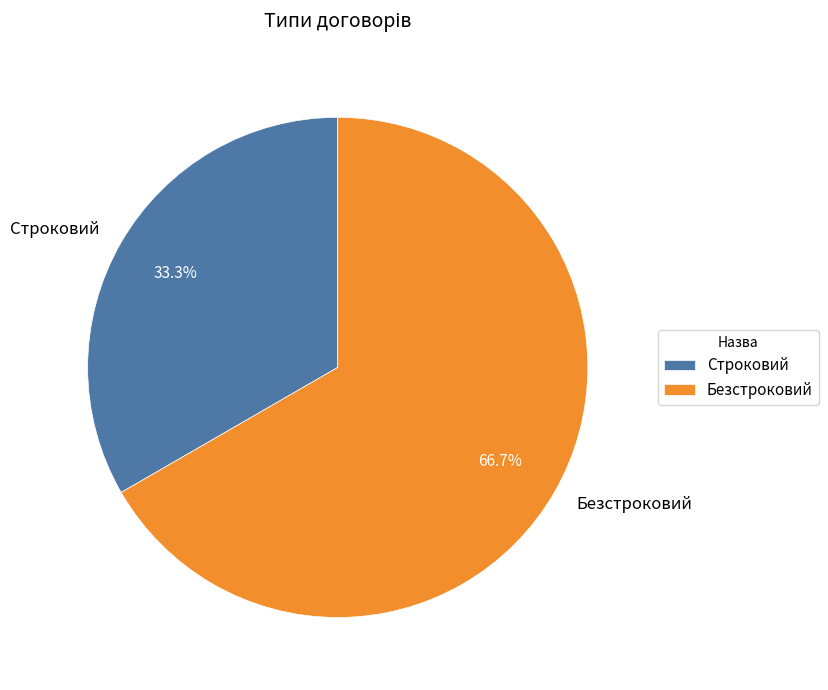

What percentage is the Строковий slice, to the nearest percent?

33%